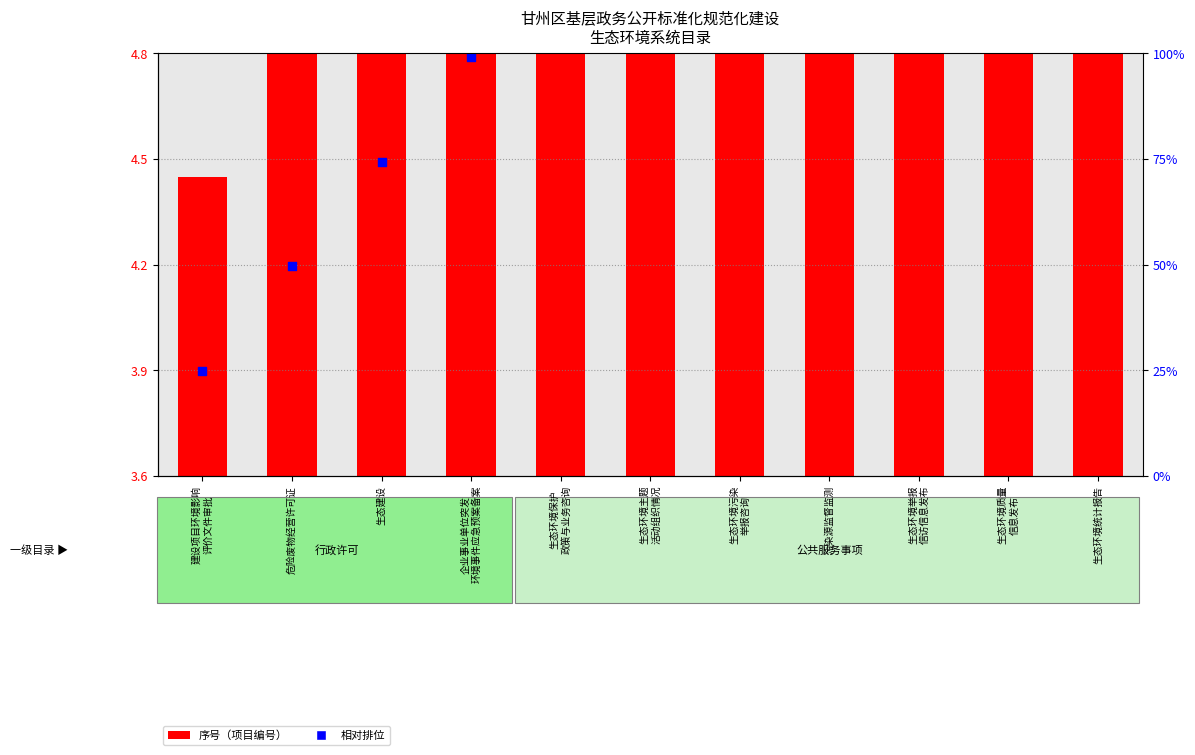

Is the value of 相对排位 at 生态环境质量
信息发布 greater than the value of 序号（项目编号） at 生态环境质量
信息发布?

No